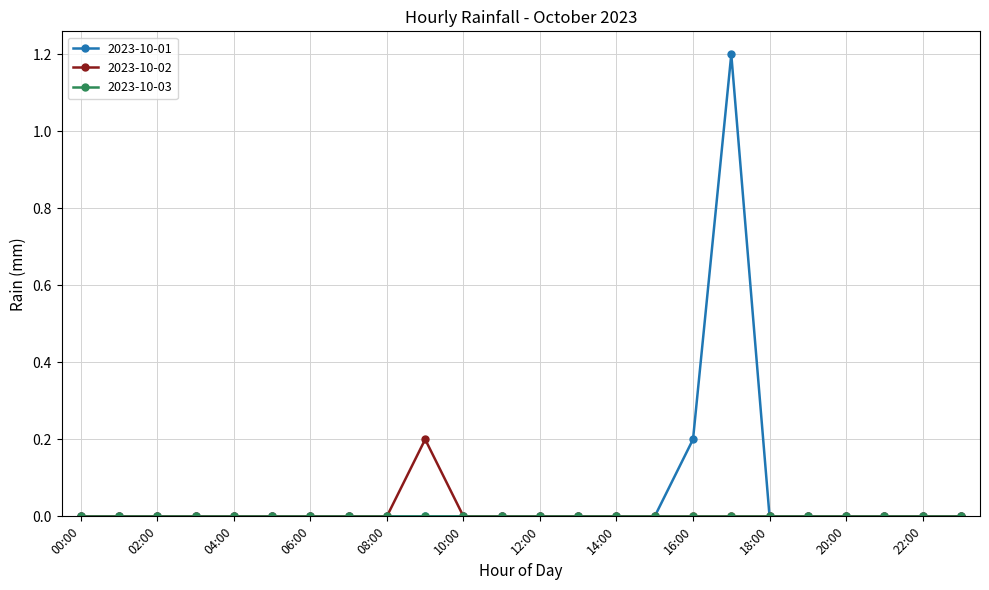

What is the greatest value displayed?

1.2